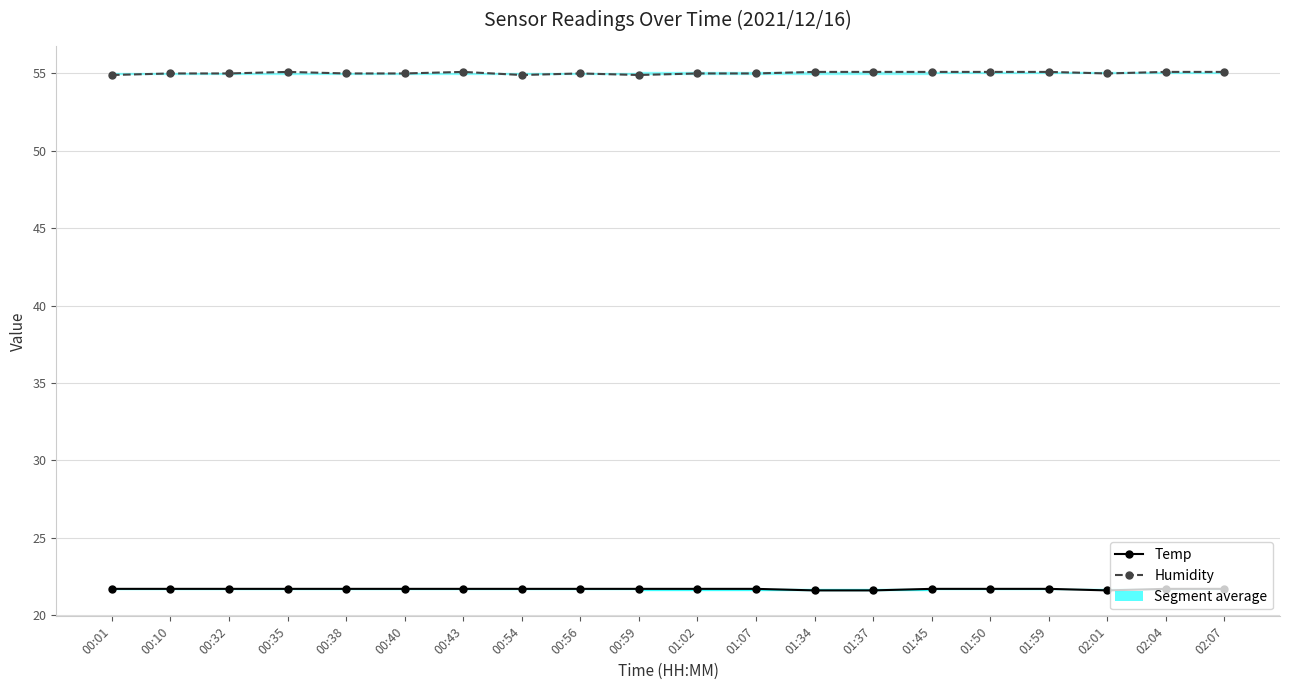

Does the chart display data point markers on the line(s)?

Yes